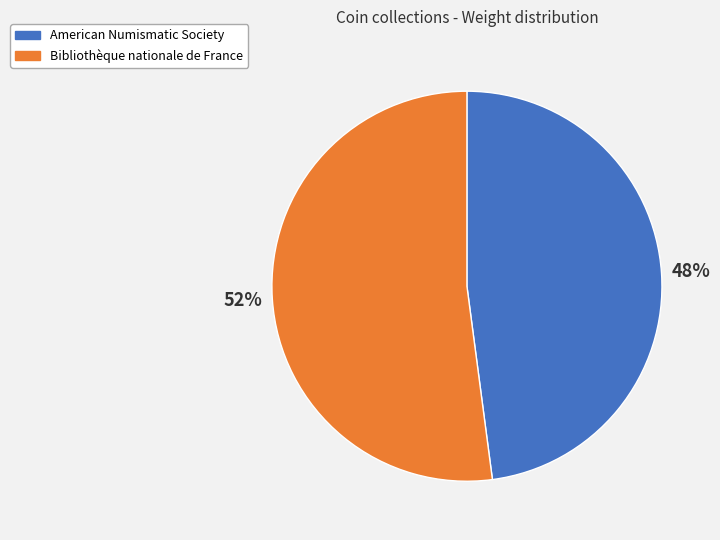

True or false: American Numismatic Society accounts for 43% of the total.

False